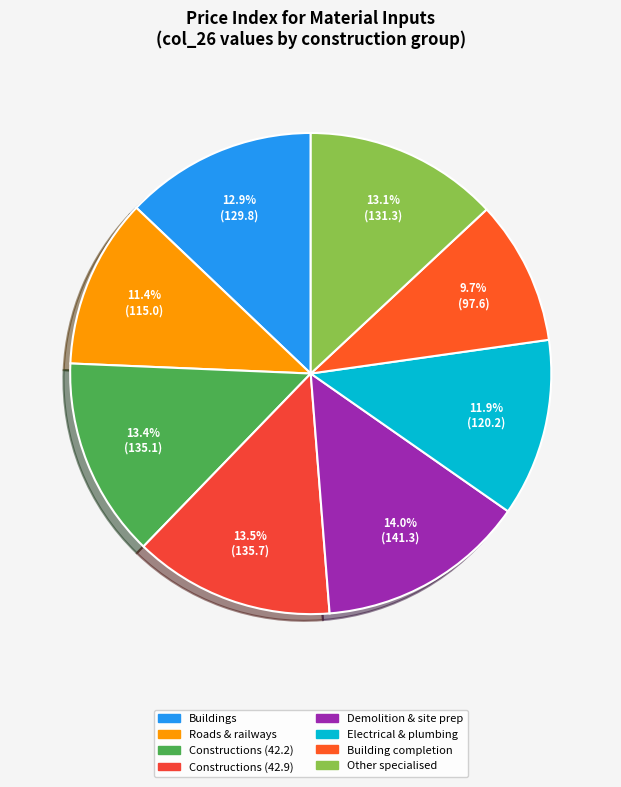

Rank the categories by value from lowest to highest.

Building completion and finishing, Roads and railways, Electrical, plumbing and other, Buildings and building construction, Other specialised construction works, Constructions and construction works (42.2), Constructions and construction works (42.9), Demolition and site preparation